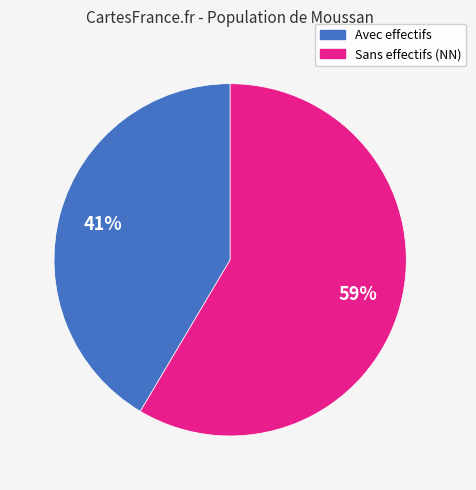

Is there any slice that represents more than half of the pie?

Yes